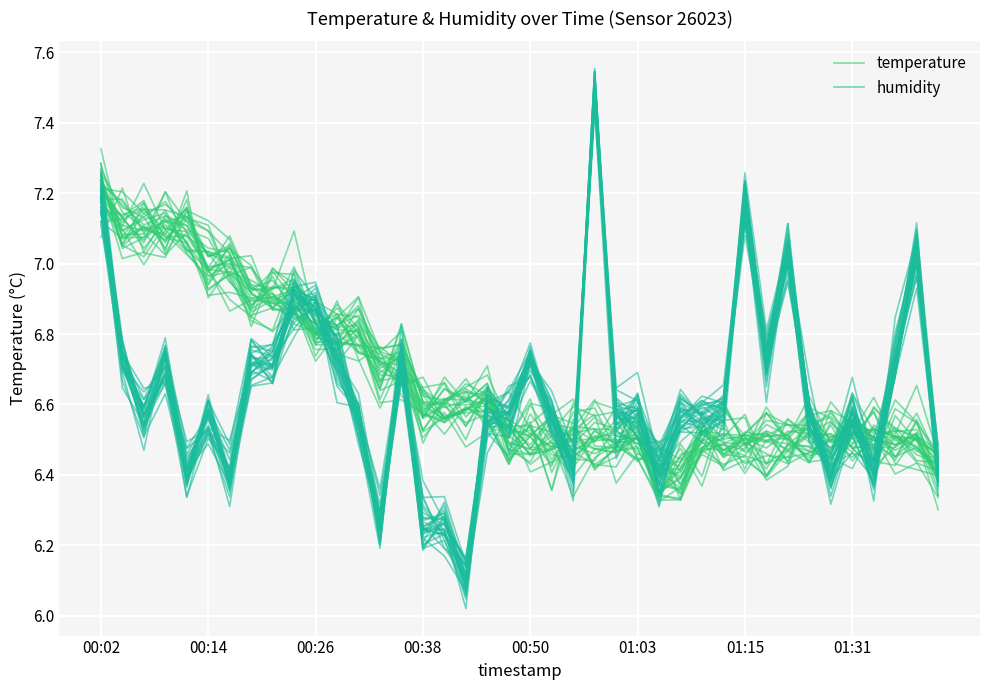

At which category is the sum across all series the highest?

00:02